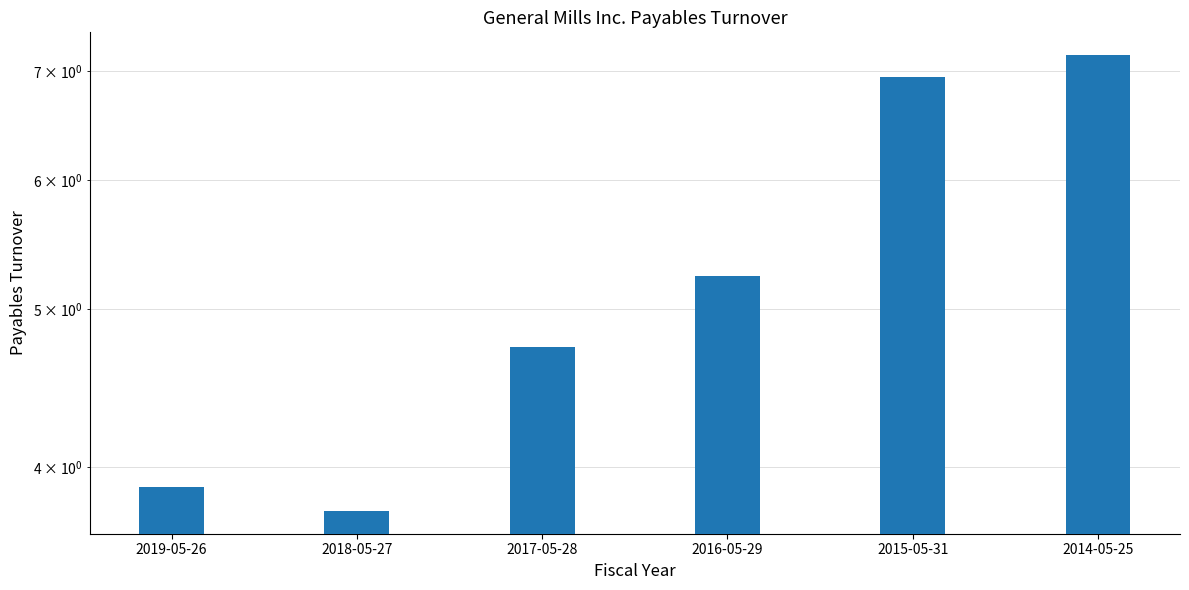

What value does the data have at 2015-05-31?

6.9